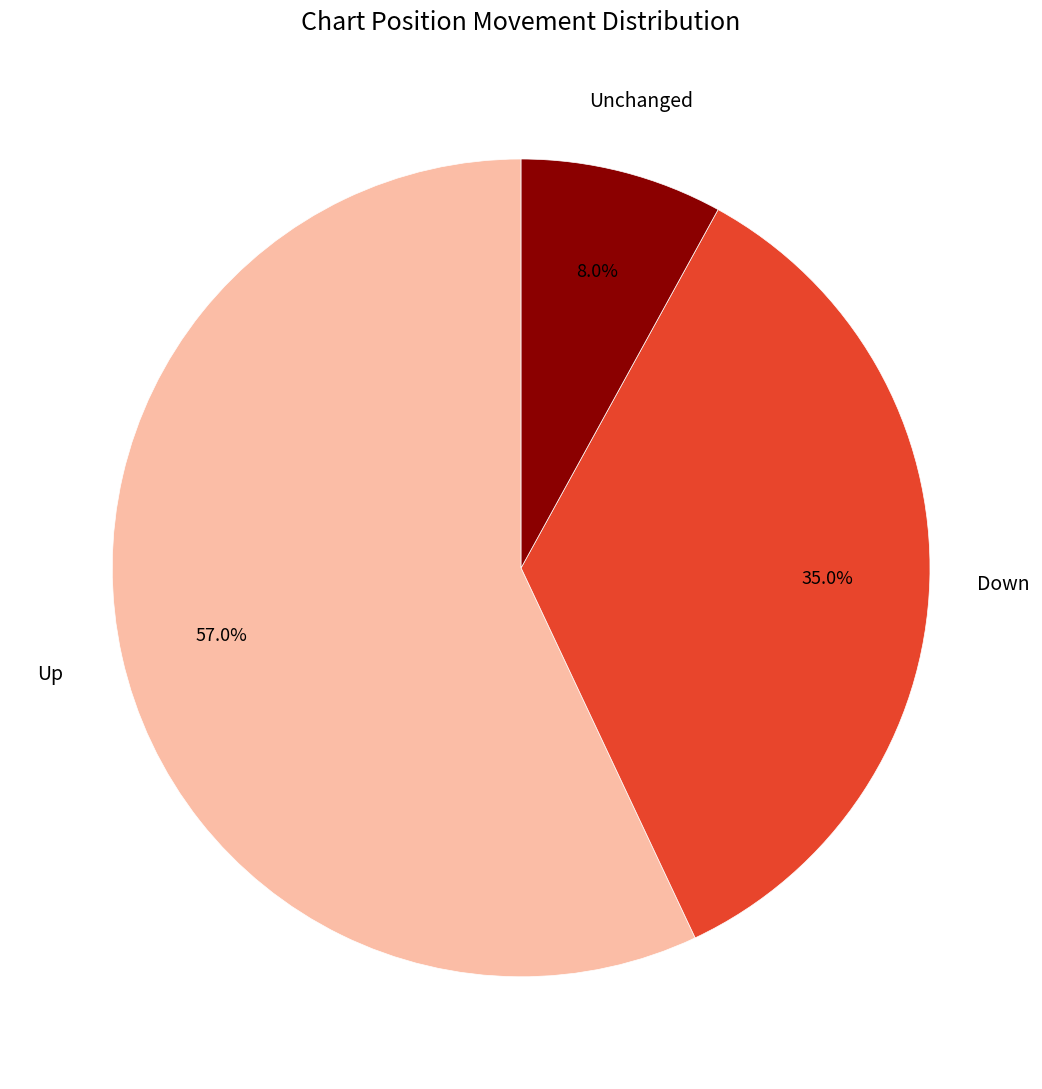

Is there a majority slice in this chart?

Yes